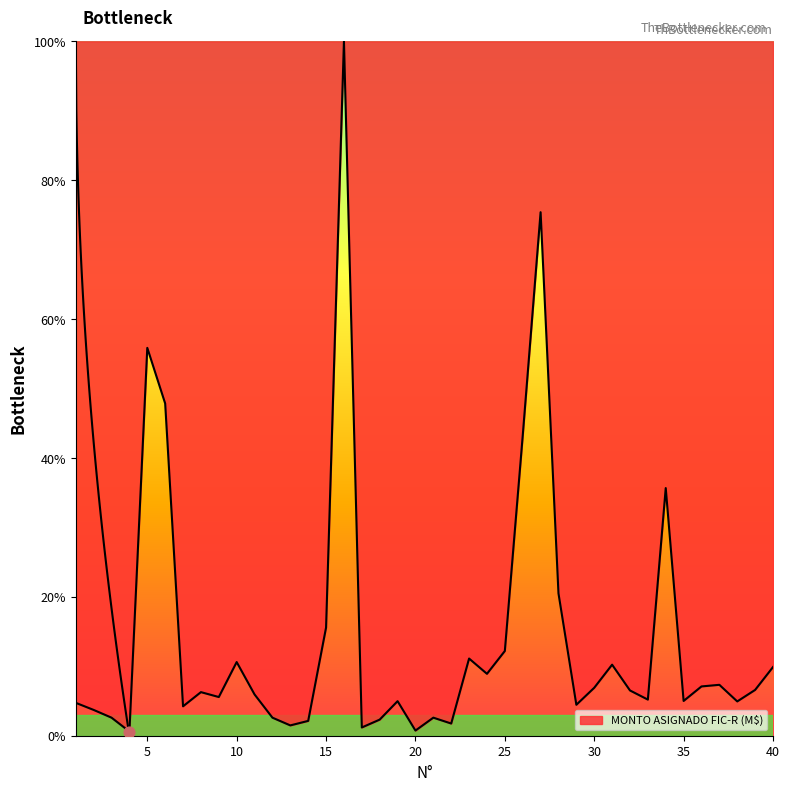

Which has a higher value, 17 or 7?

7